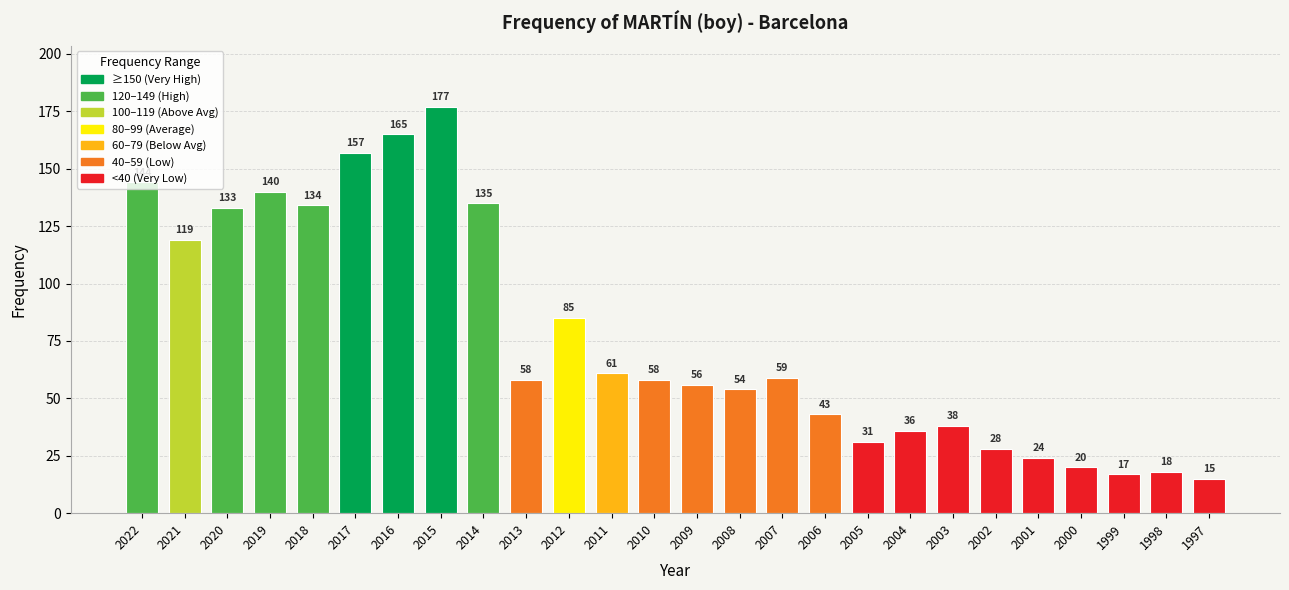

What is the value of the 20th bar from the left?

38